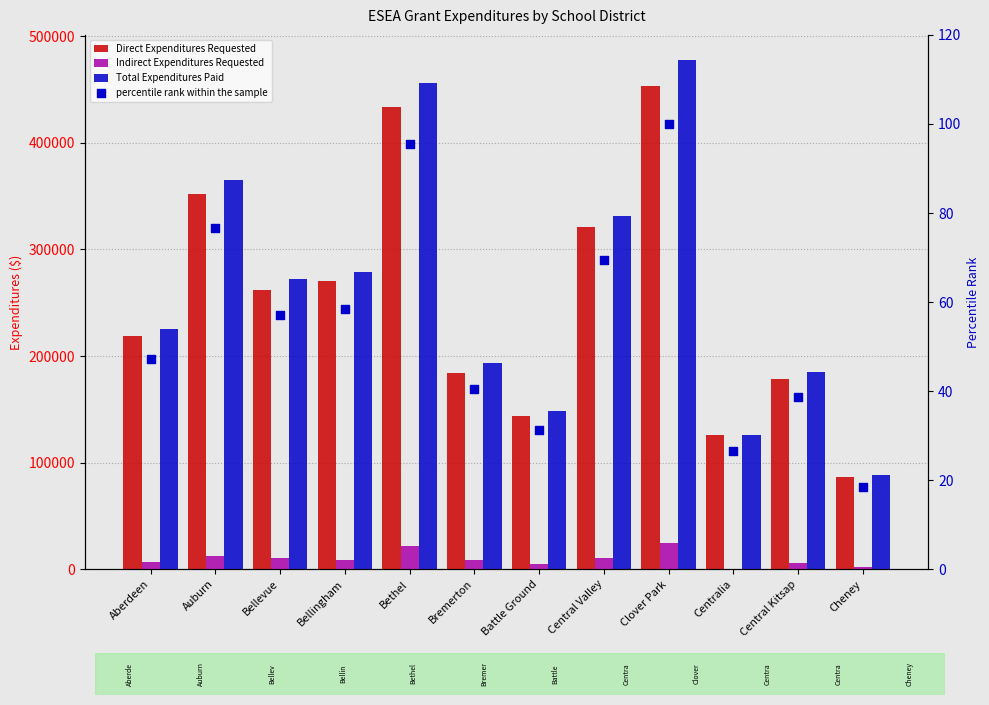

Which series contains the lowest Y value?

Indirect Expenditures Requested